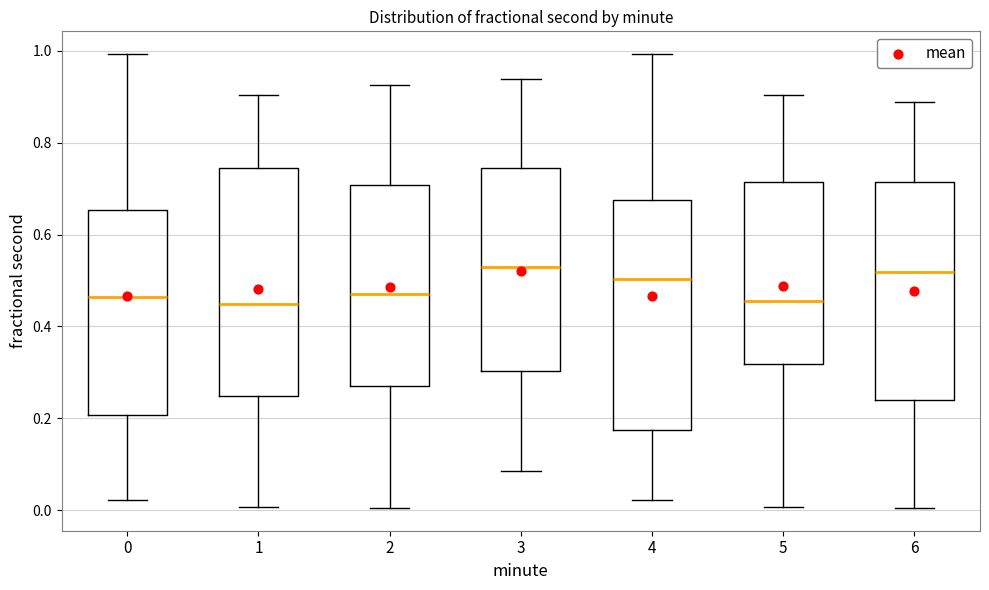

Reading left to right, read every box against the y-axis: the position of its median line, the range the box covers, and the ends of its whiskers. The values are not printed on the chart, so give them approximately, as read against the axis.

0: median 0.46, box 0.20 to 0.66, whiskers 0.02 to 1.00
1: median 0.44, box 0.24 to 0.74, whiskers 0.00 to 0.90
2: median 0.48, box 0.26 to 0.70, whiskers 0.00 to 0.92
3: median 0.52, box 0.30 to 0.74, whiskers 0.08 to 0.94
4: median 0.50, box 0.18 to 0.68, whiskers 0.02 to 1.00
5: median 0.46, box 0.32 to 0.72, whiskers 0.00 to 0.90
6: median 0.52, box 0.24 to 0.72, whiskers 0.00 to 0.88